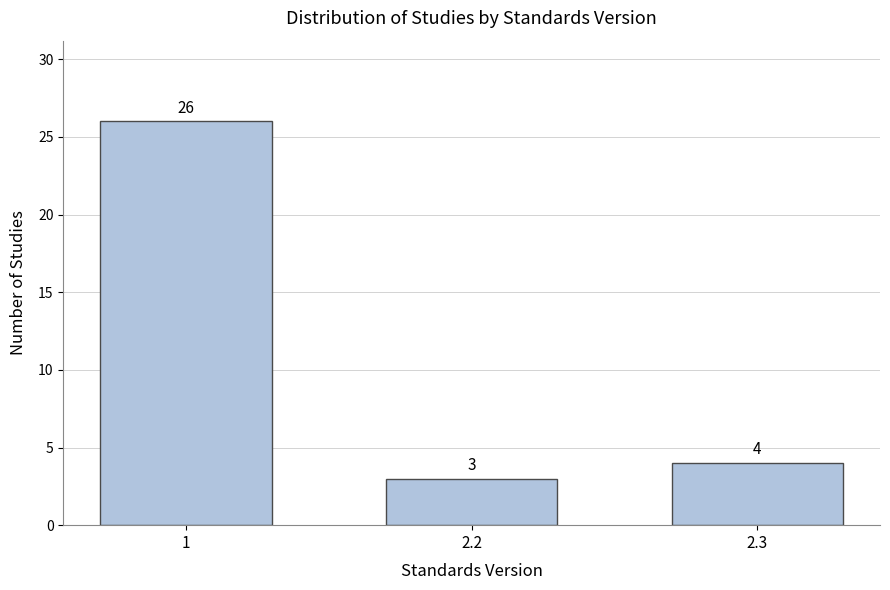

Reading left to right, what are all the values shown in this chart?

26	3	4